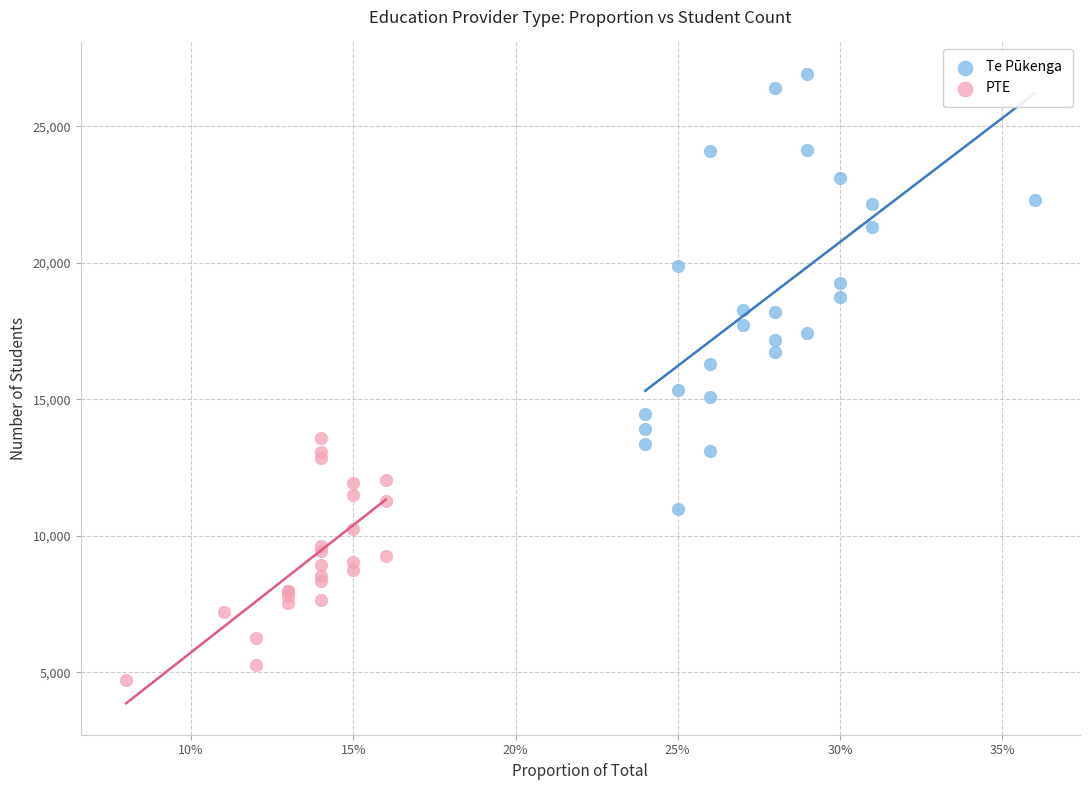

Which series reaches the minimum Y coordinate?

PTE